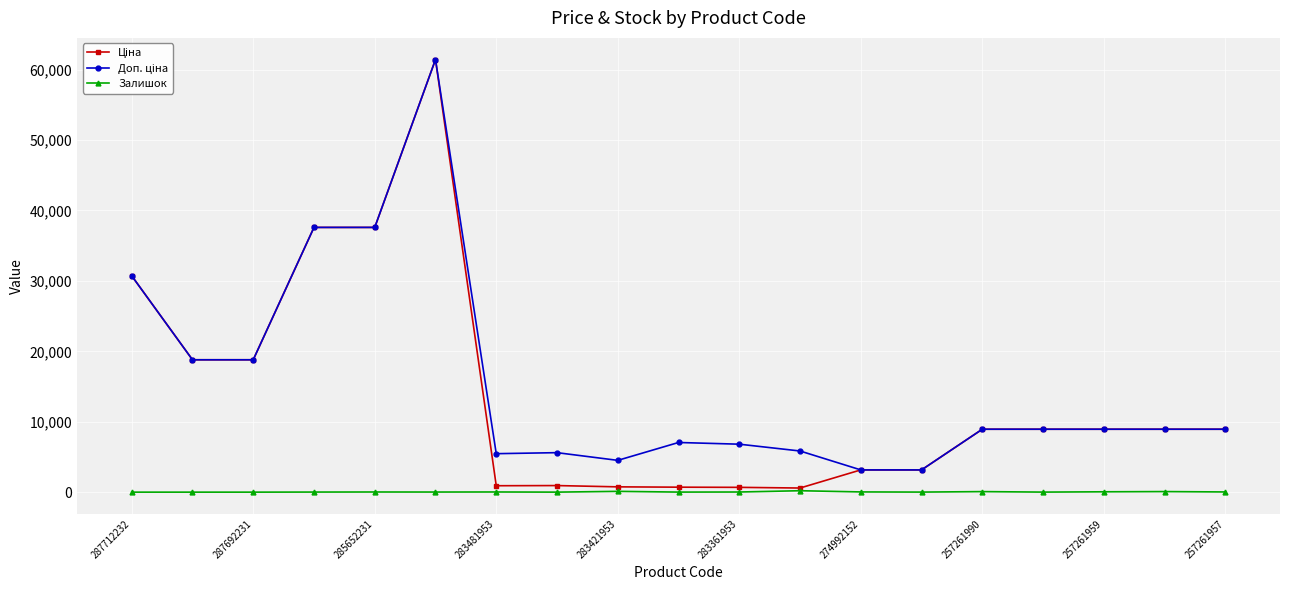

Does the chart have visible grid lines?

Yes